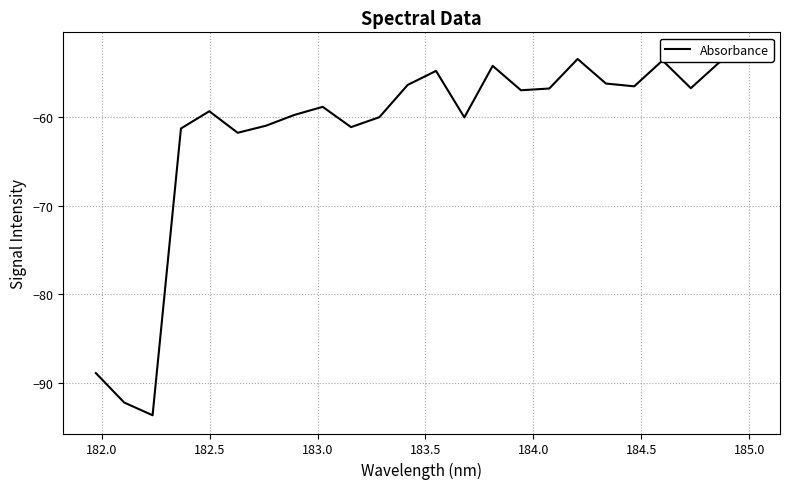

What is the maximum value shown in the chart?

-52.5